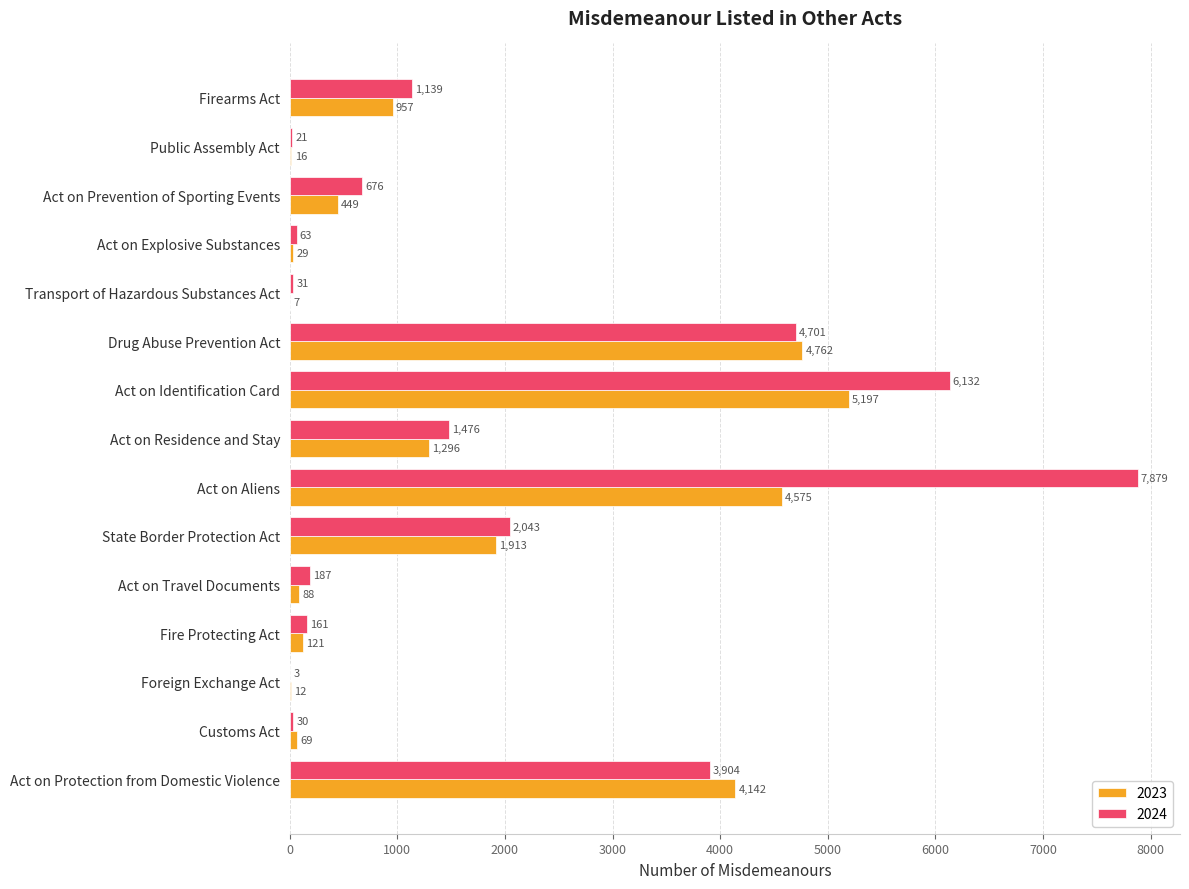

Between Public Assembly Act and Foreign Exchange Act, which series saw the biggest shift?

2024